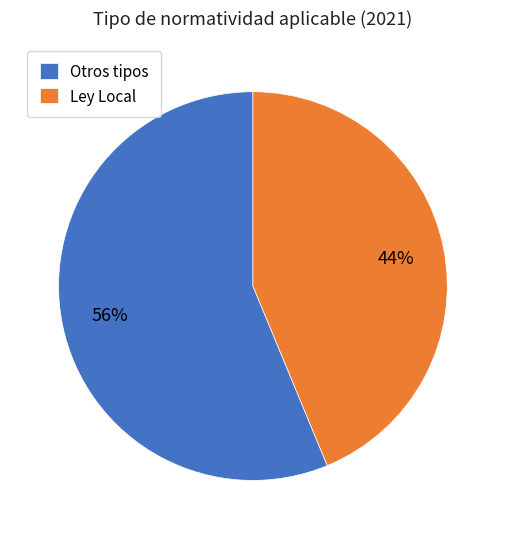

How many slices are in this pie chart?

2